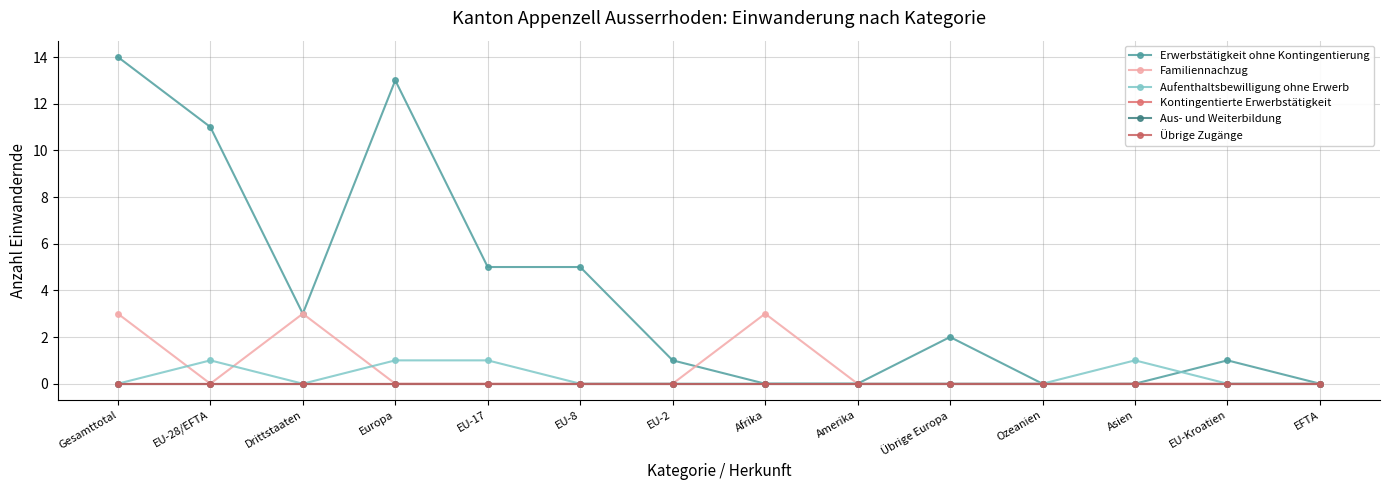

Is this an area chart (filled region under the line)?

No